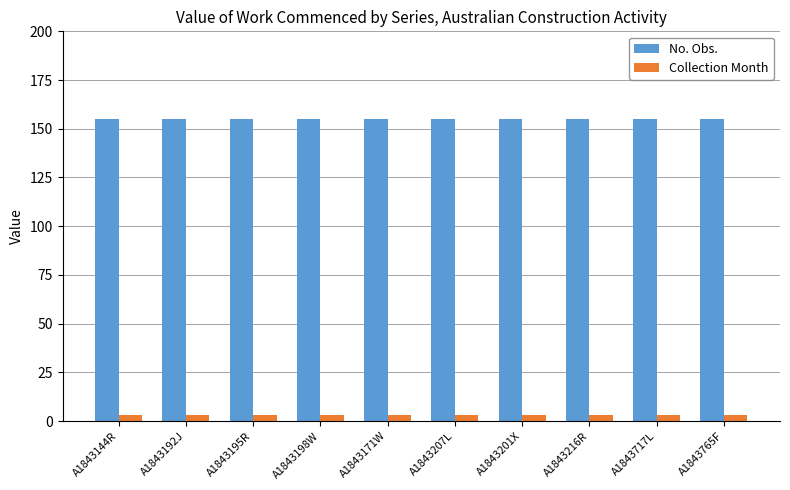

What is the label of the 9th bar from the right?

A1843192J